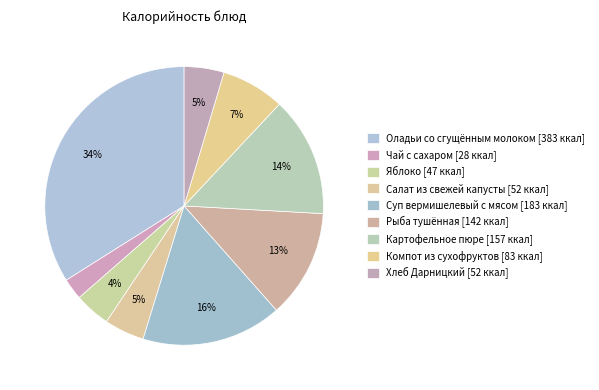

To the nearest percent, what is the difference between the largest and smallest slice percentages?

31%